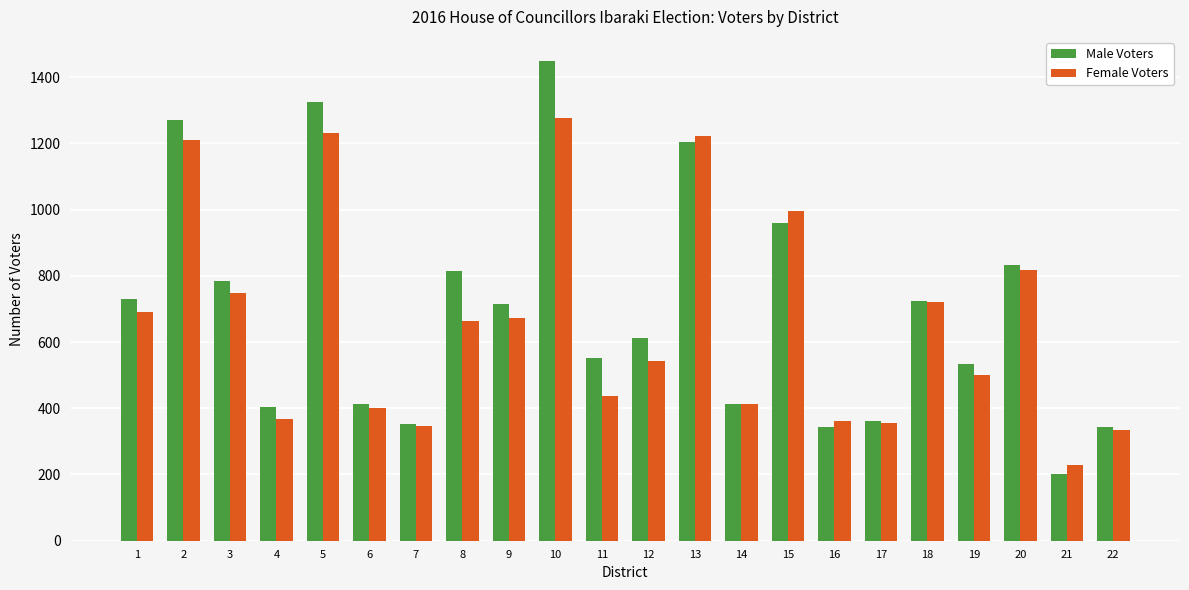

How many categories are shown in the chart?

22